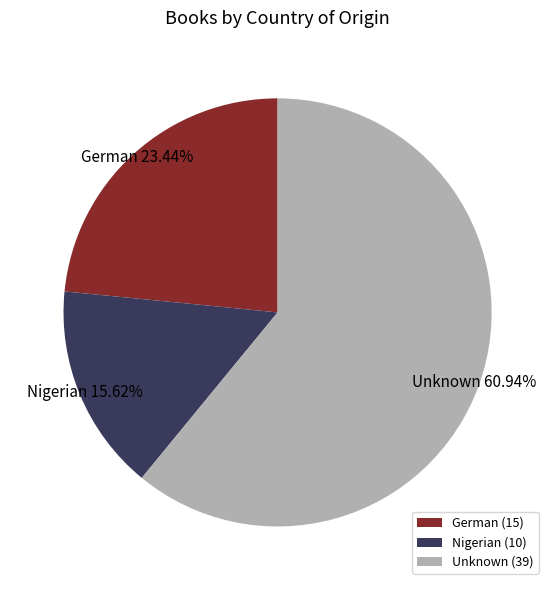

Between Unknown and Nigerian, which is larger?

Unknown